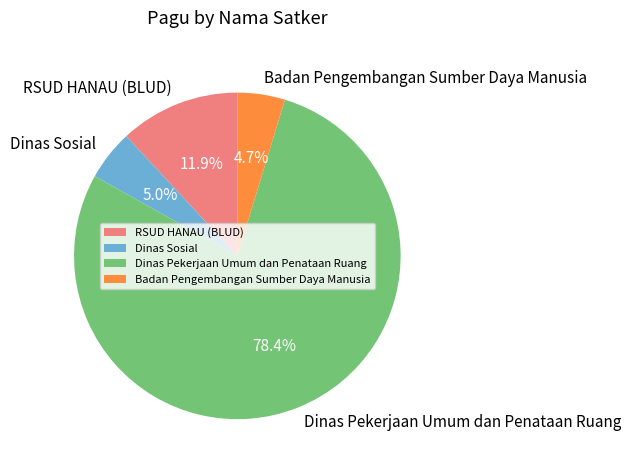

What is the largest slice in the pie chart?

Dinas Pekerjaan Umum dan Penataan Ruang